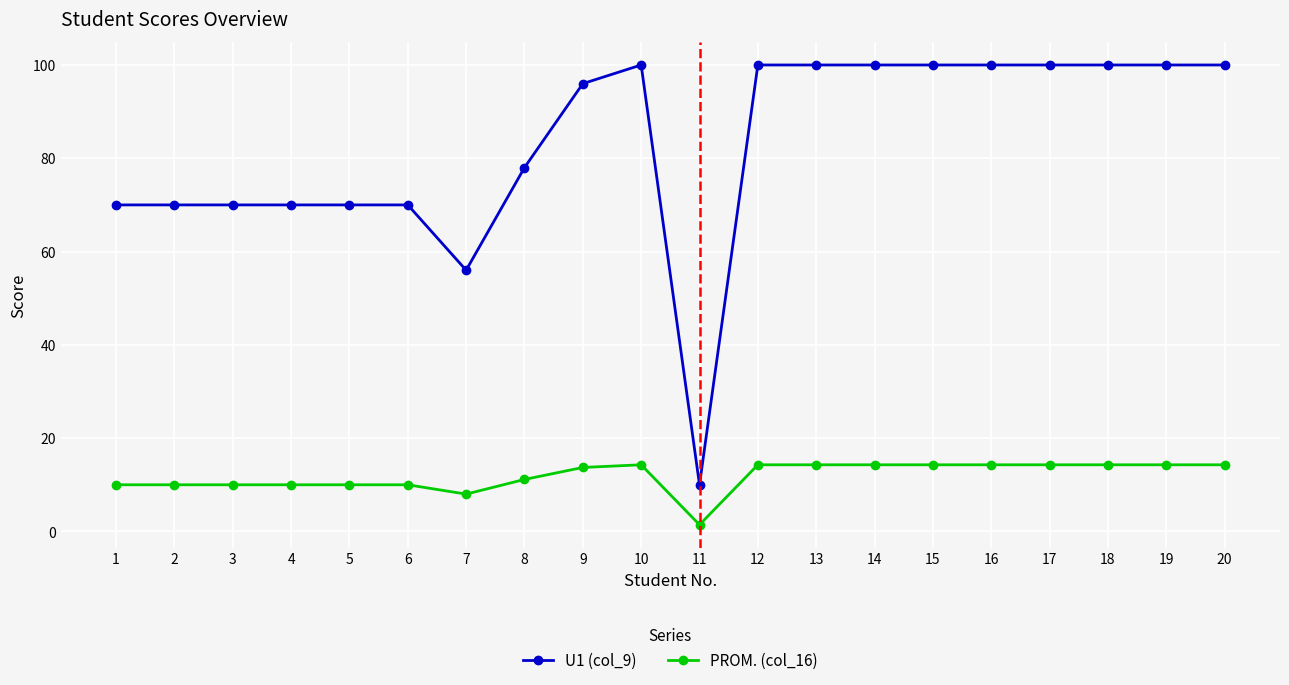

True or false: U1 (col_9) and PROM. (col_16) intersect in this chart.

False